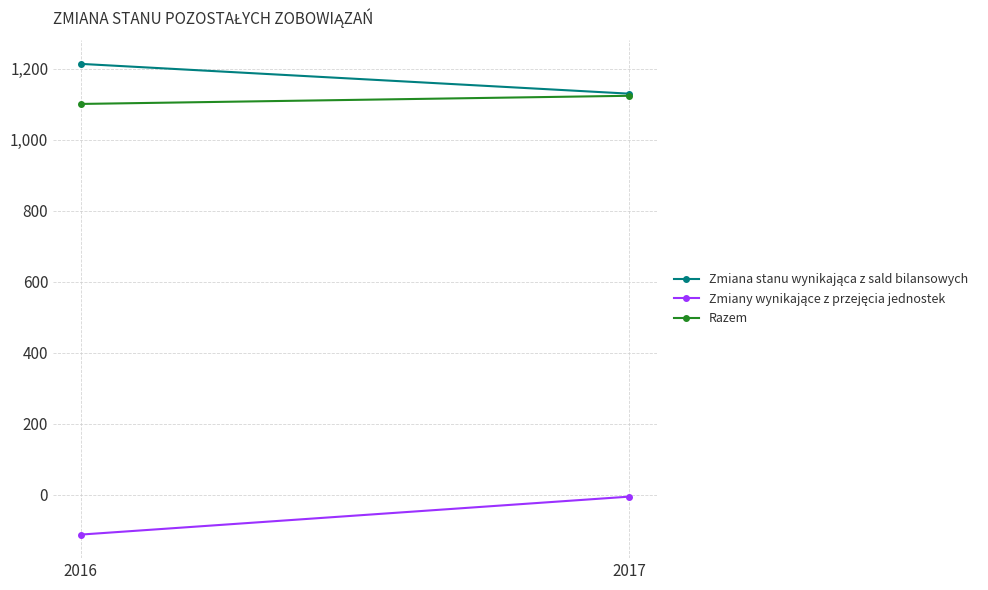

What is the sum of the Zmiany wynikające z przejęcia jednostek values at 2017 and 2016?

-119